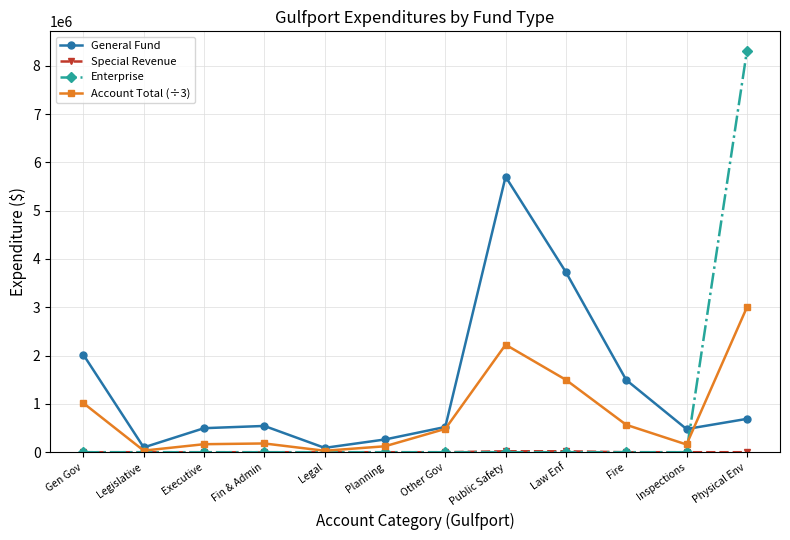

How many interior local valleys does the General Fund series have?

3